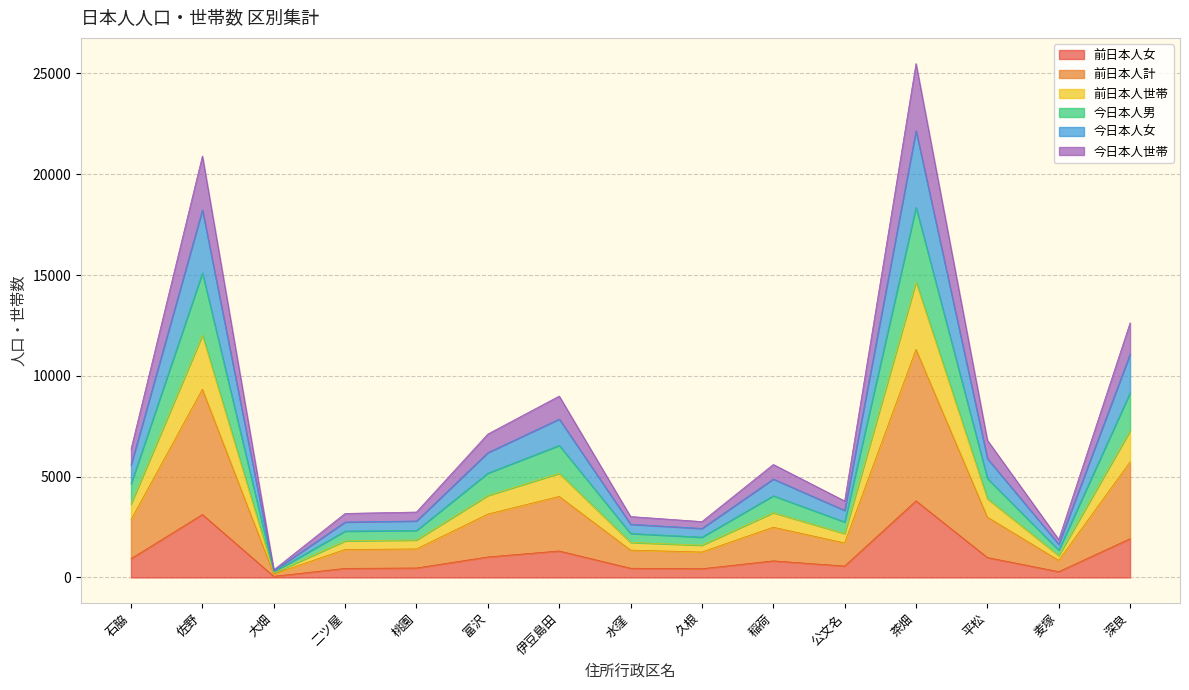

True or false: 前日本人世帯 and 今日本人女 cross at least once.

False